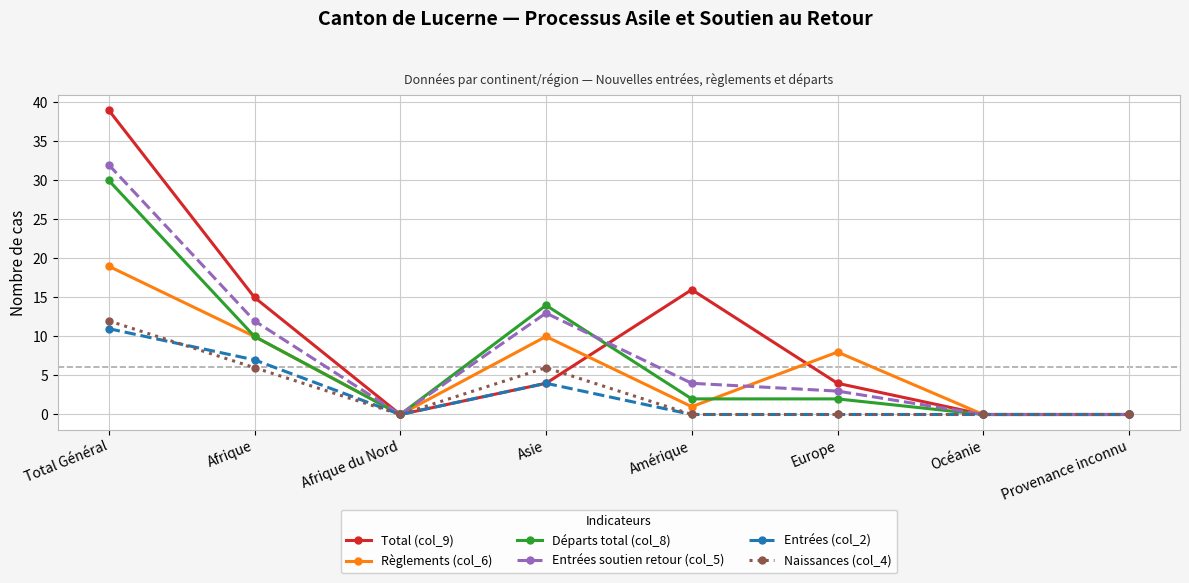

What is the total value across all series at Afrique?

60